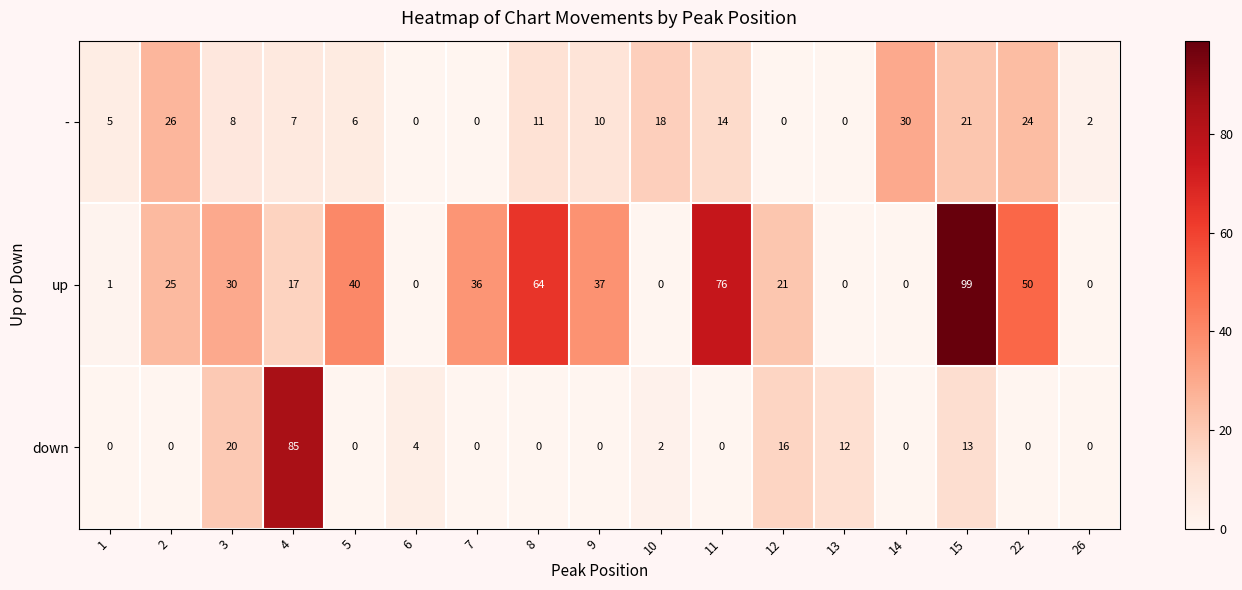

Which category has the highest value in the - series?

14